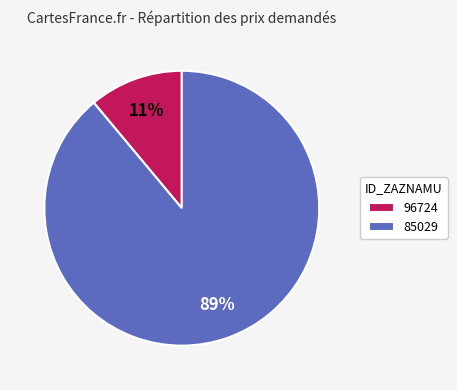

How many segments does this pie chart have?

2